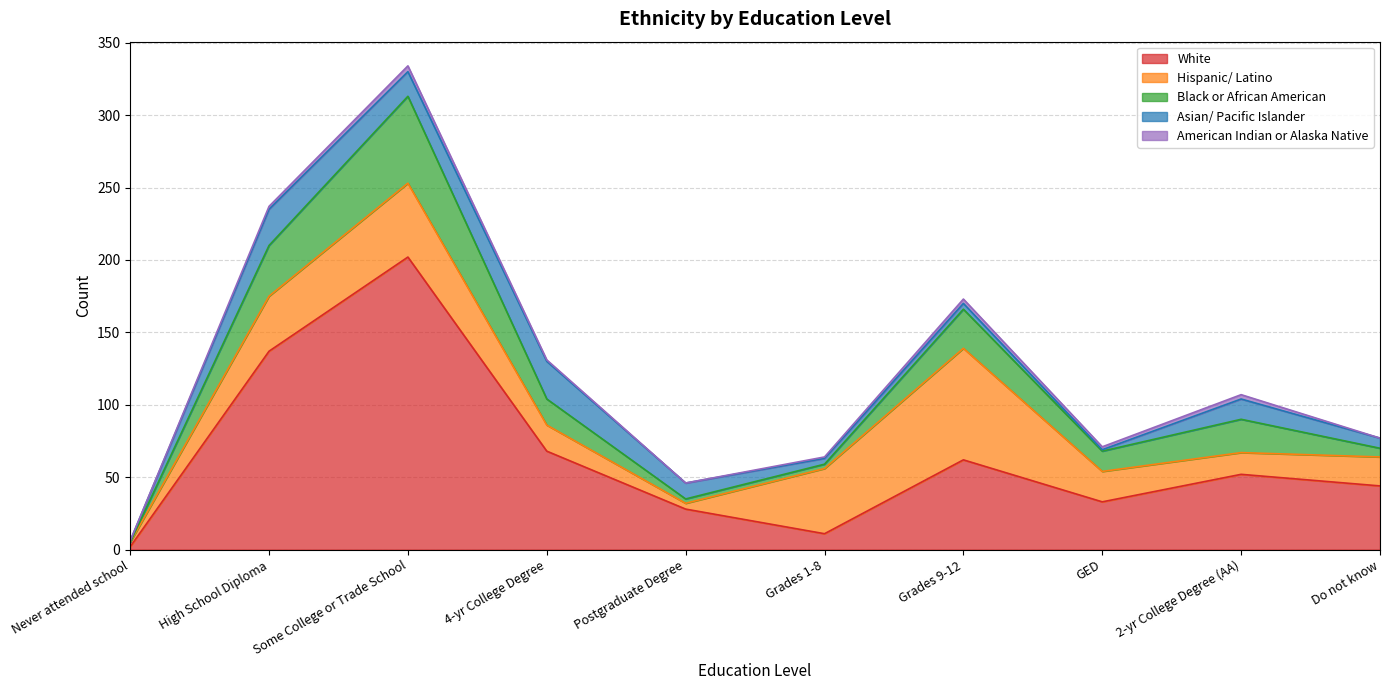

What is the label of the 2nd point from the left?

High School Diploma